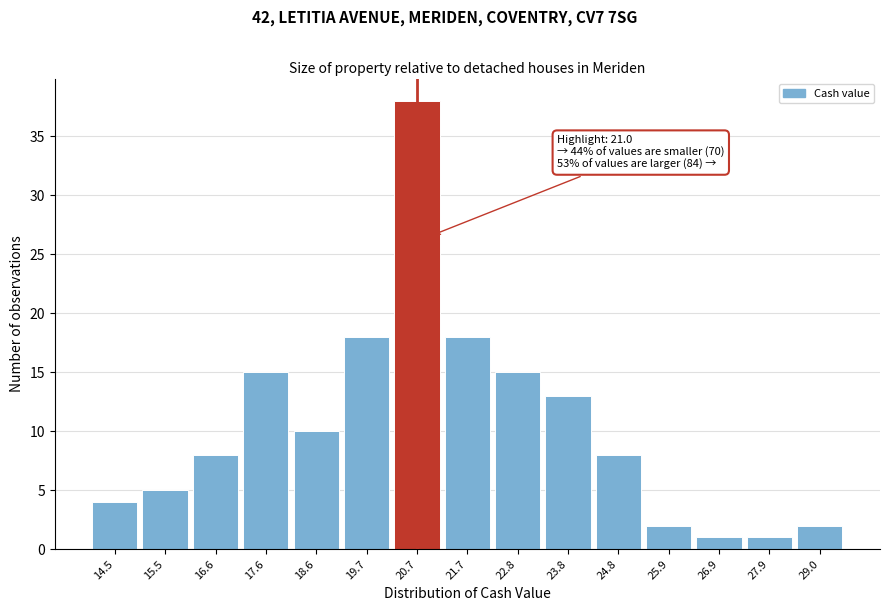

Reading right to left, what are all the values shown in this chart?

2	1	1	2	8	13	15	18	38	18	10	15	8	5	4